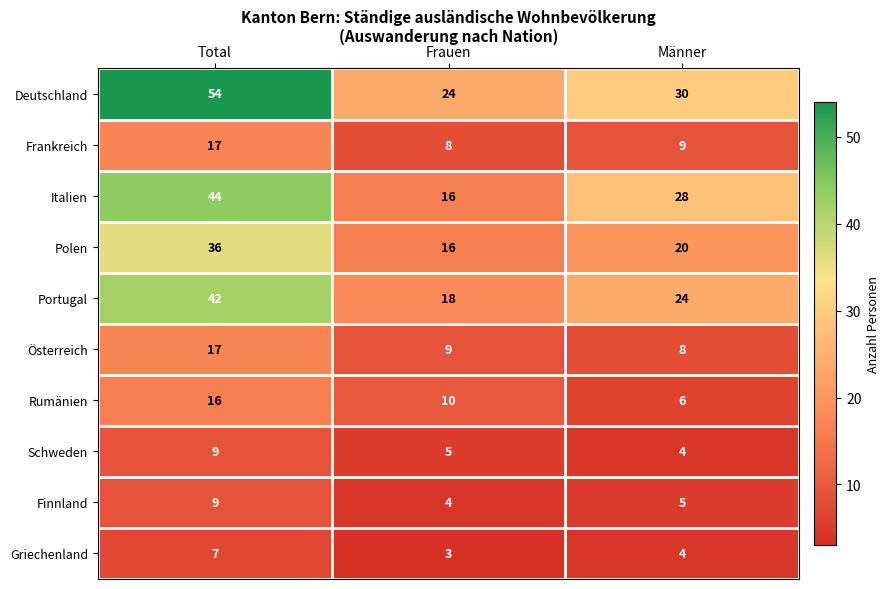

Where does the Rumänien series first go above 10?

Total